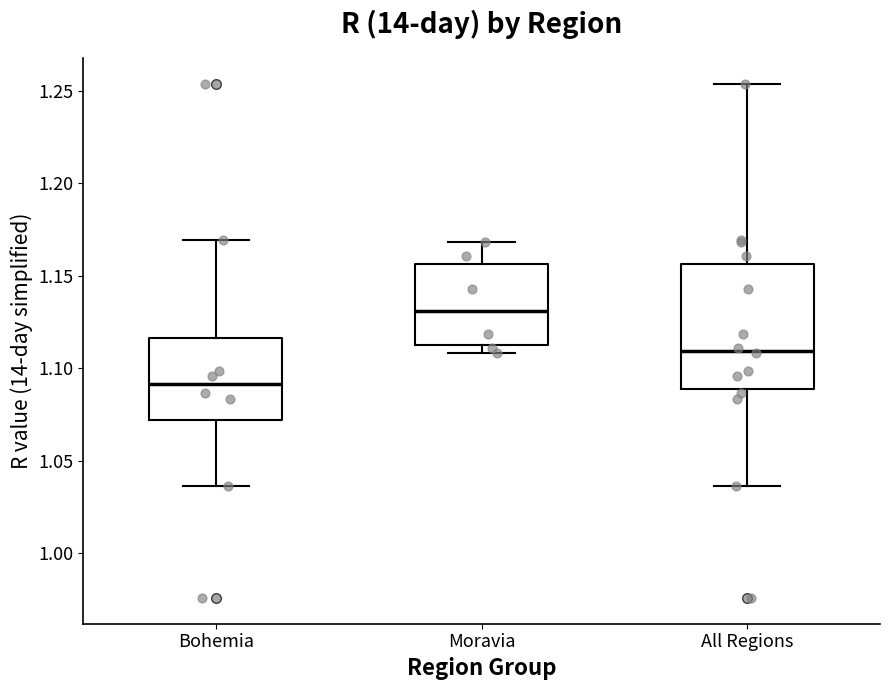

Which box is the tallest, from its lower edge to its upper edge?

All Regions